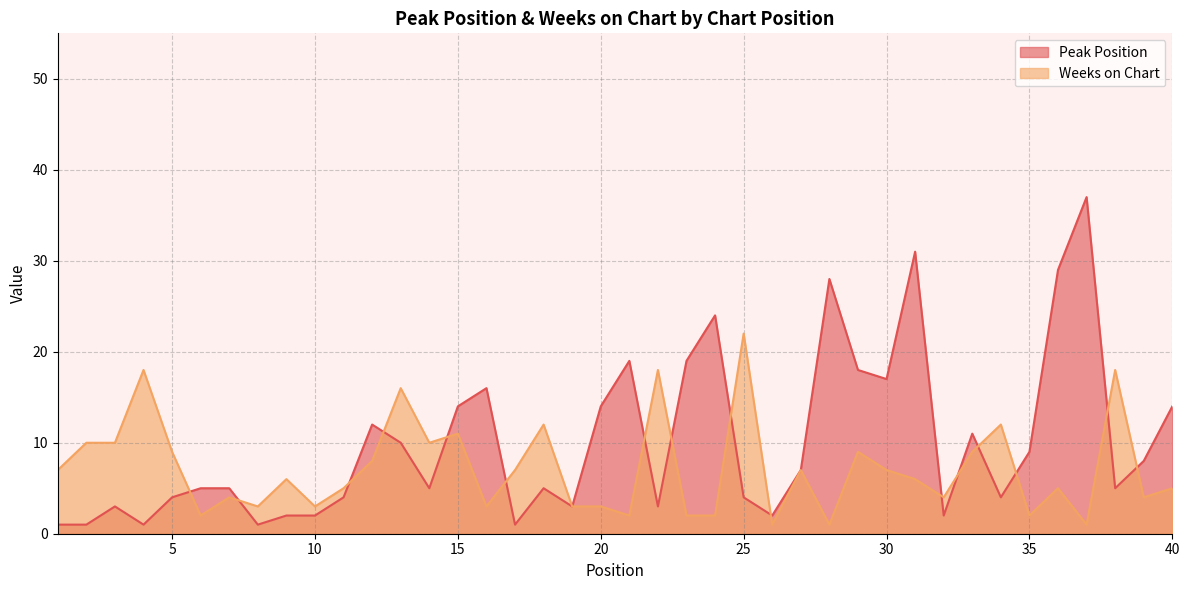

What is the difference between the highest and lowest values at 33?

2